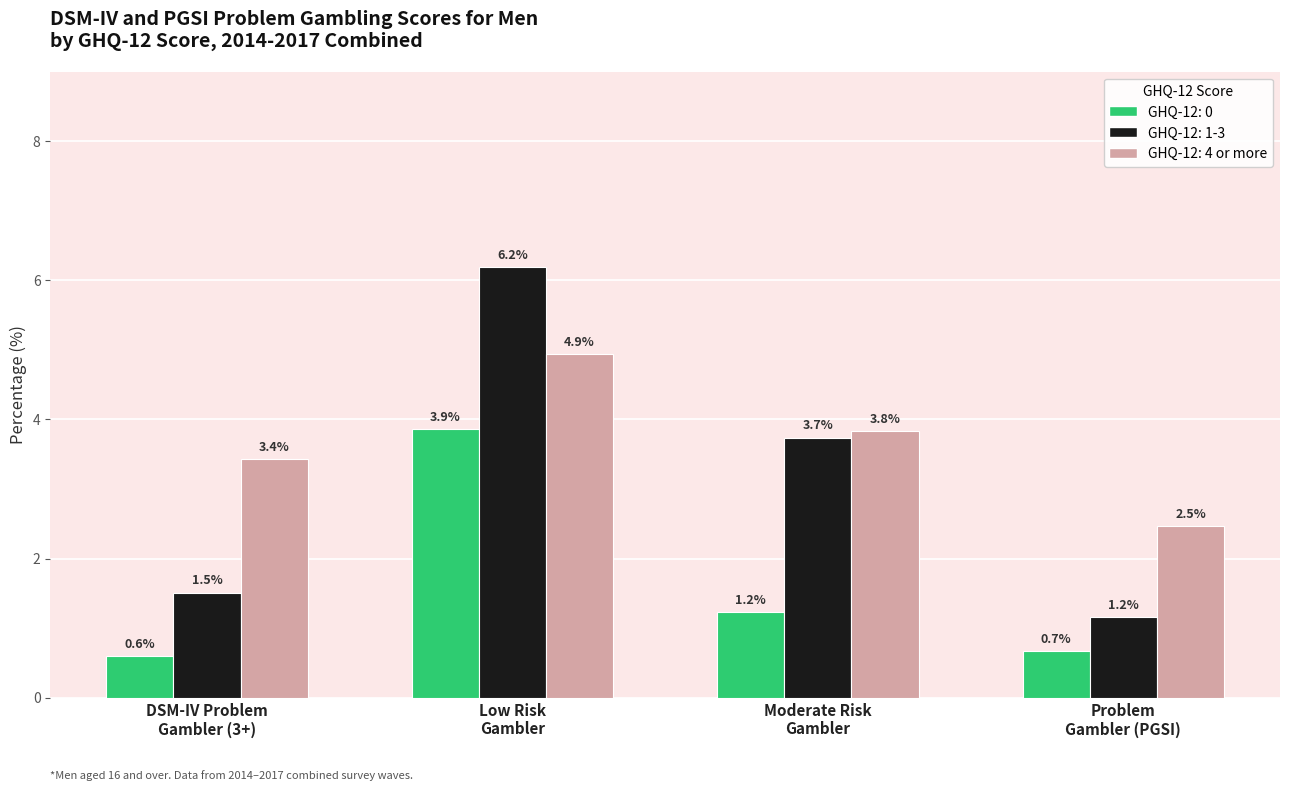

What is the difference between the maximum and second lowest values in the GHQ-12: 1-3 series?

4.7